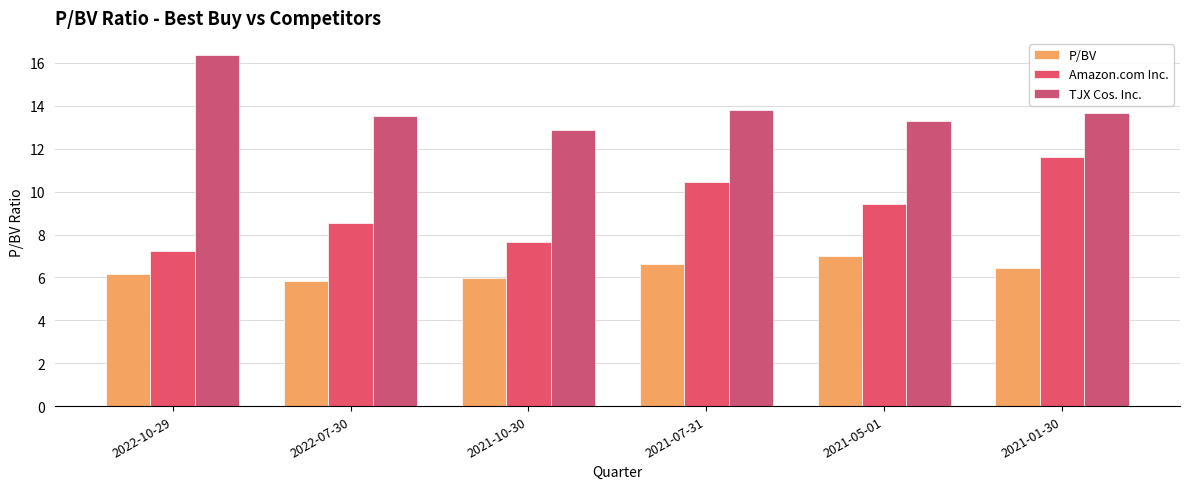

Are the bars grouped side by side (vs. stacked)?

Yes